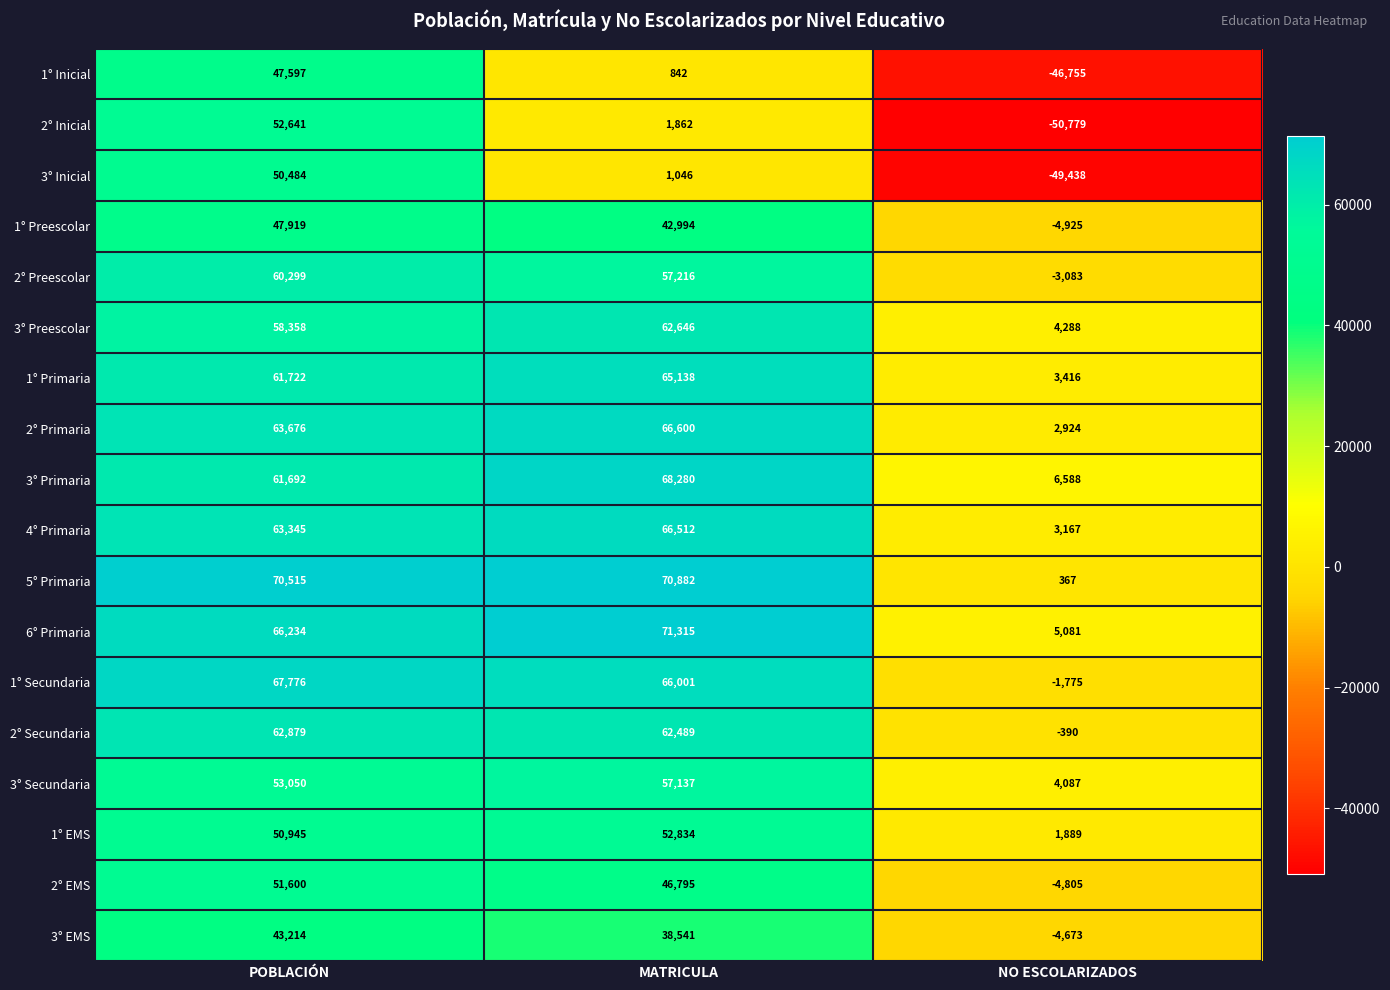

List the labels in order of 1° Secundaria value, largest first.

POBLACIÓN, MATRICULA, NO ESCOLARIZADOS